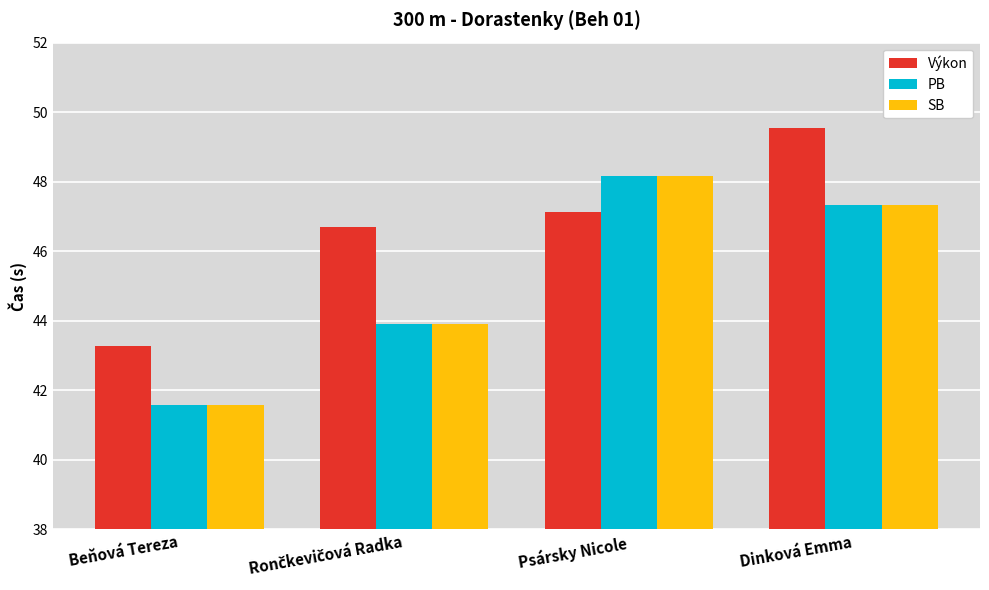

Read the PB value at Beňová Tereza.

41.6